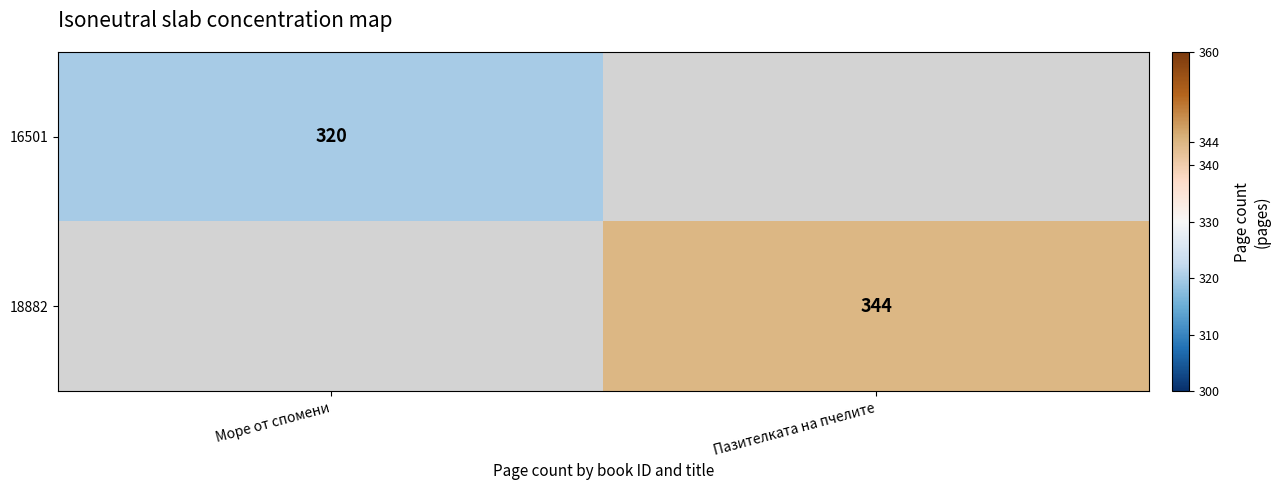

Is it true that 16501 equals 137 at Море от спомени?

False